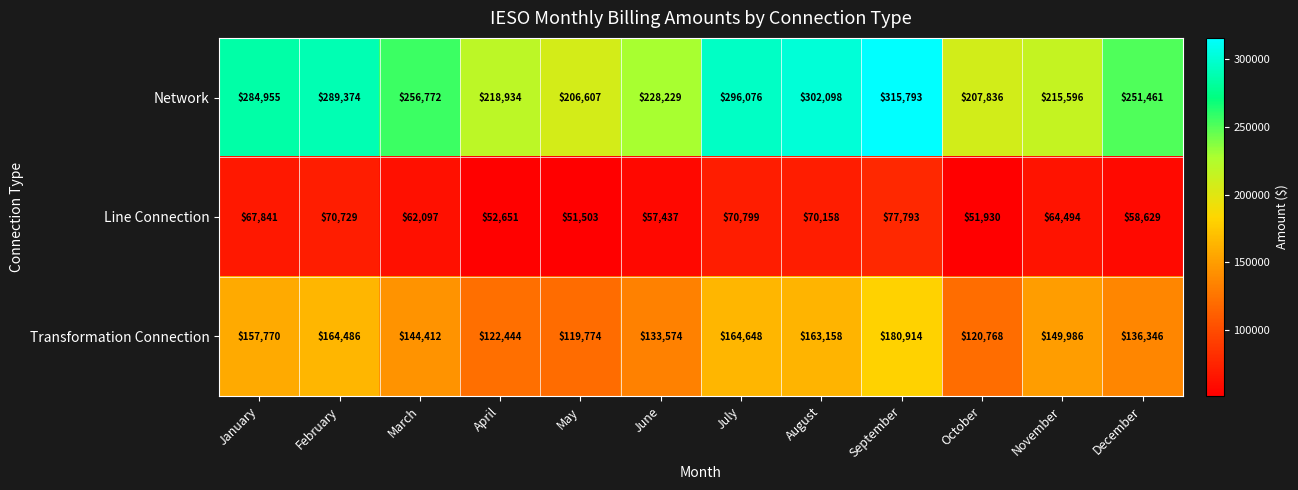

What is the spread (max minus min) of values at March?

194675